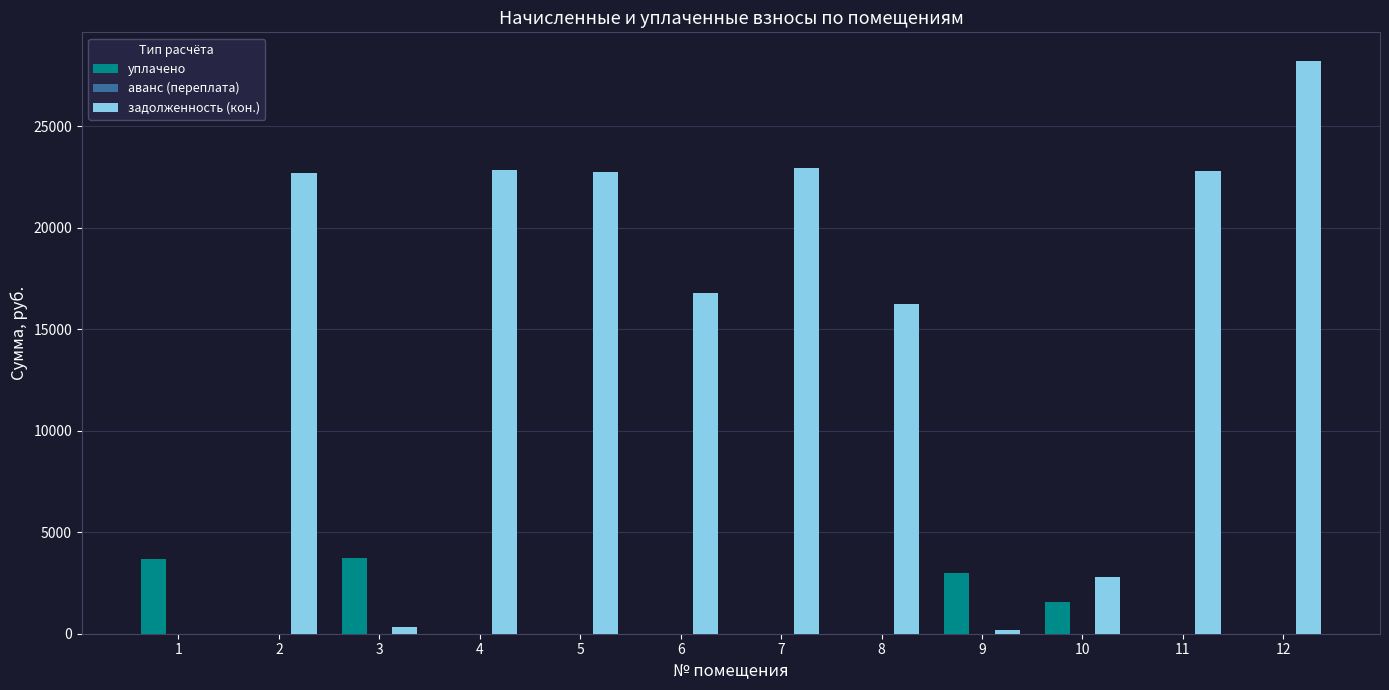

How many groups of bars are there?

12